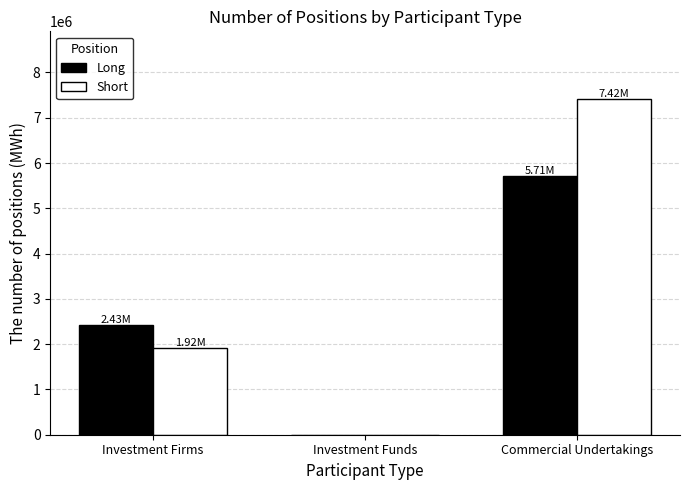

Reading left to right, transcribe all the data shown in this chart.

Long: Investment Firms=2426406	Investment Funds=0	Commercial Undertakings=5708818
Short: Investment Firms=1919958	Investment Funds=0	Commercial Undertakings=7422856